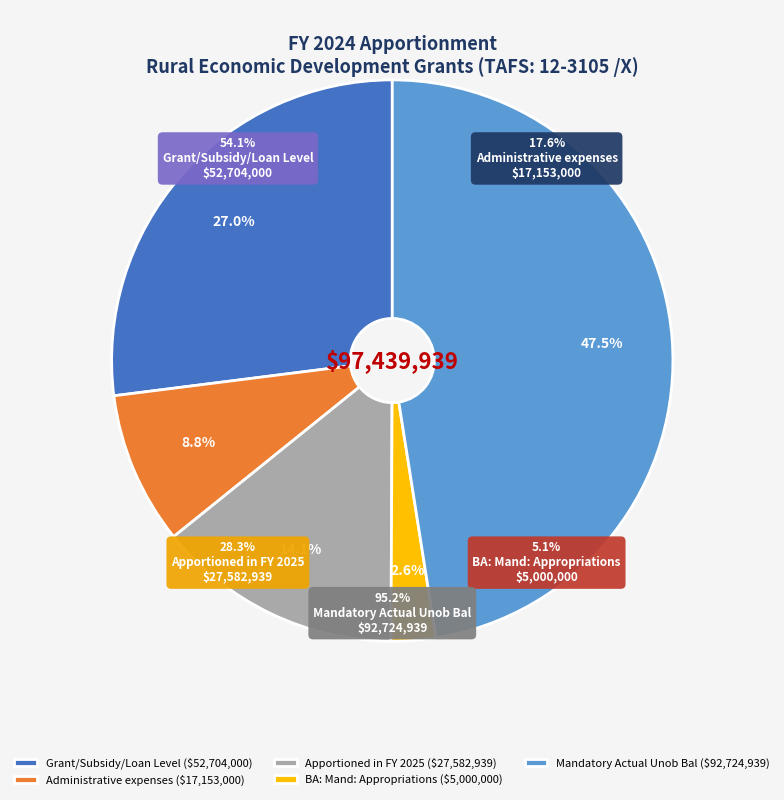

Rank the categories by value from lowest to highest.

BA: Mand: Appropriations, Administrative expenses, Apportioned in FY 2025, Grant/Subsidy/Loan Level, Mandatory Actual Unob Bal